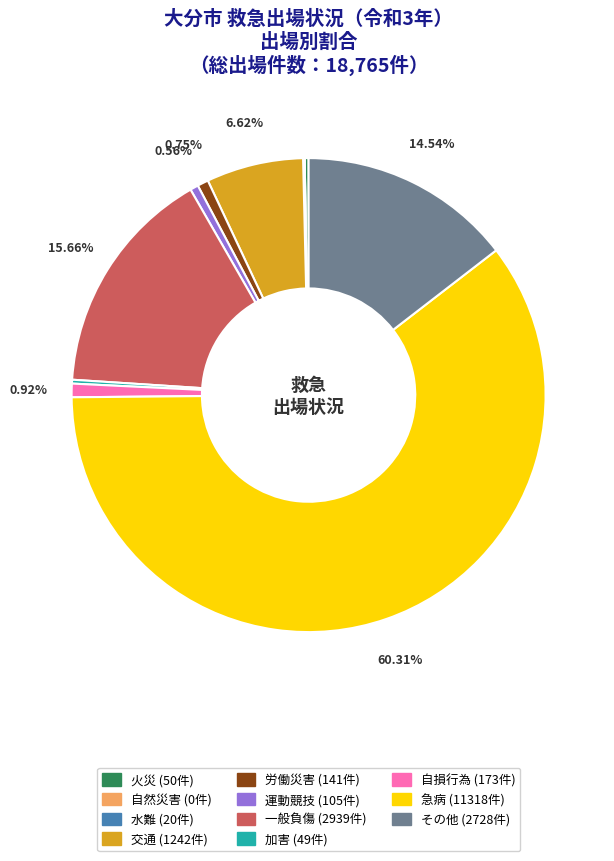

Does 交通 represent more than half of the total?

No